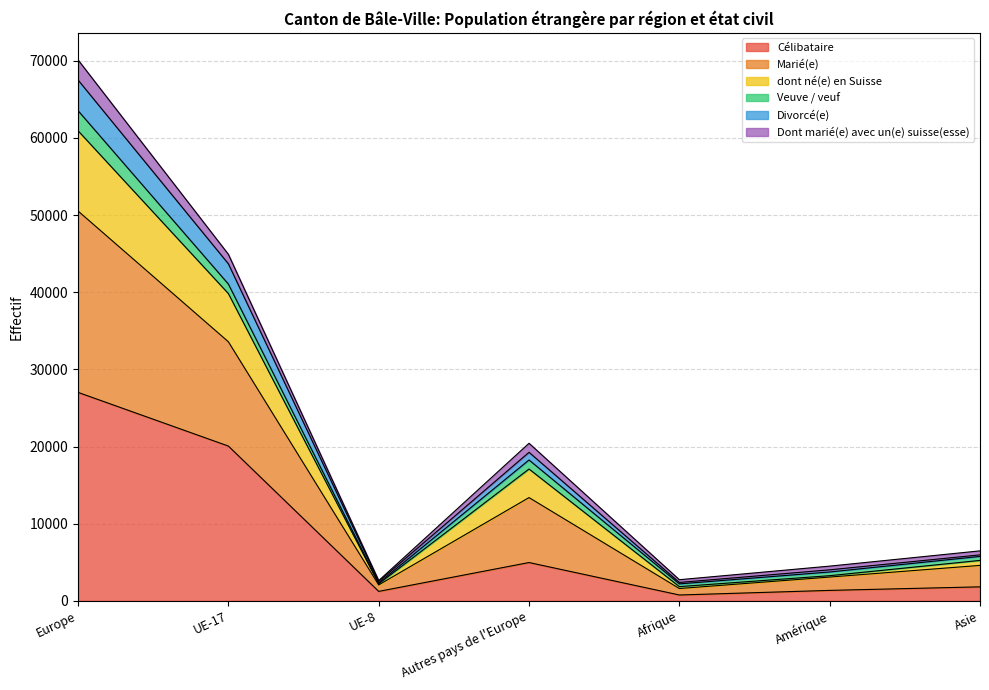

Where is the first local maximum for Marié(e)?

Autres pays de l'Europe